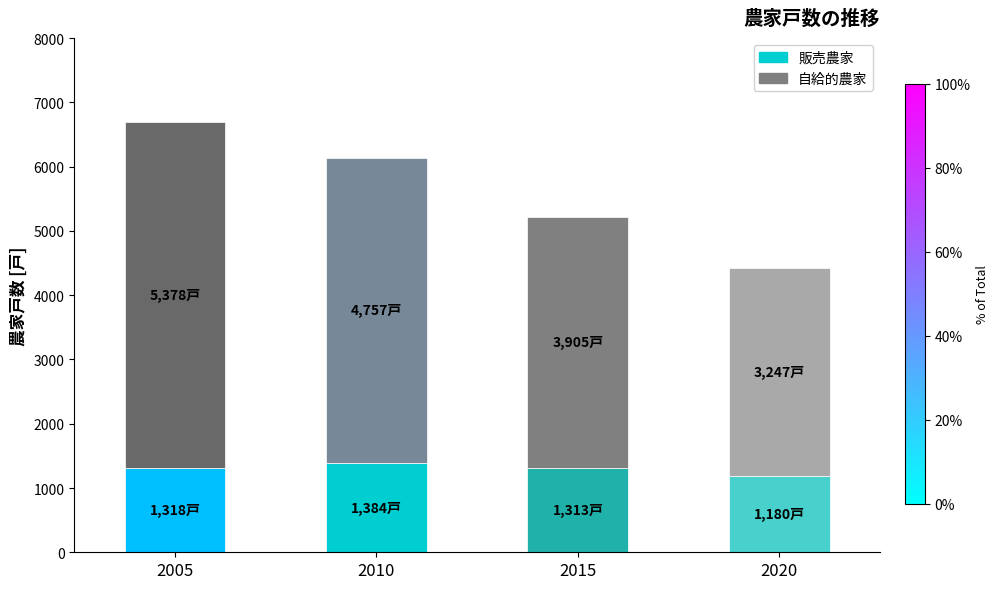

What is the total value across all series at 2005?

6696